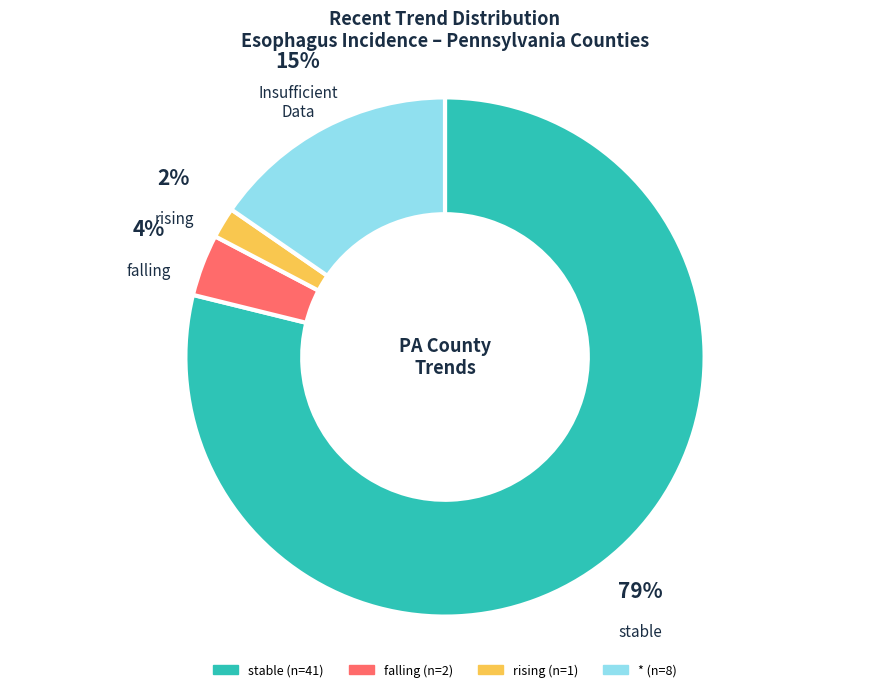

Which slice is the largest?

stable